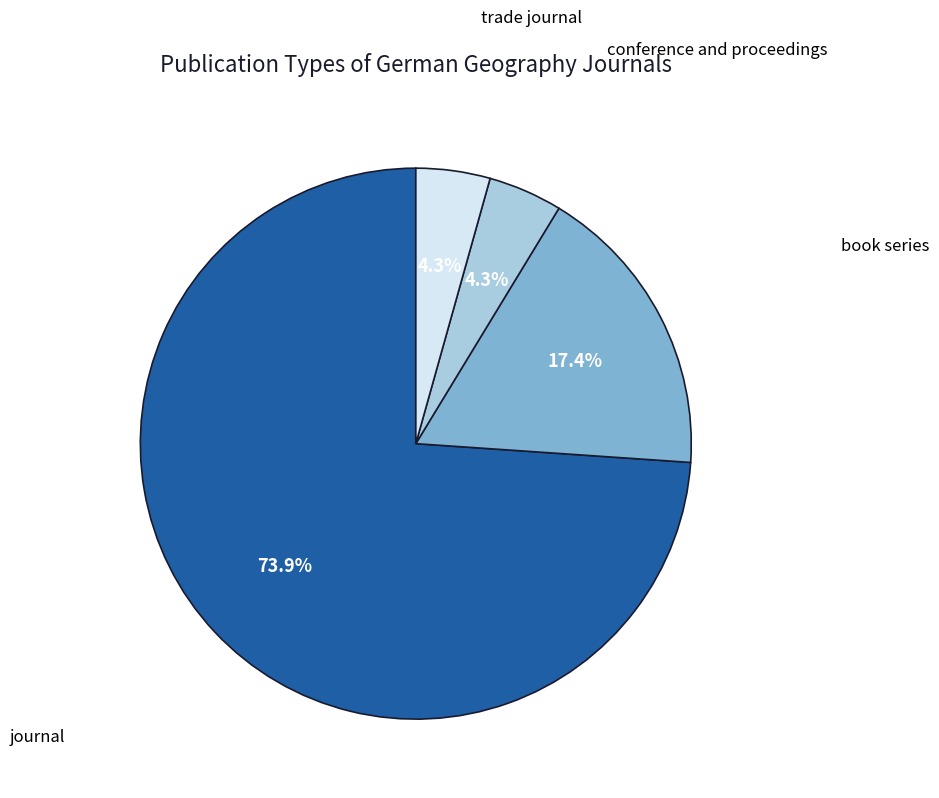

Does any single category account for the majority?

Yes